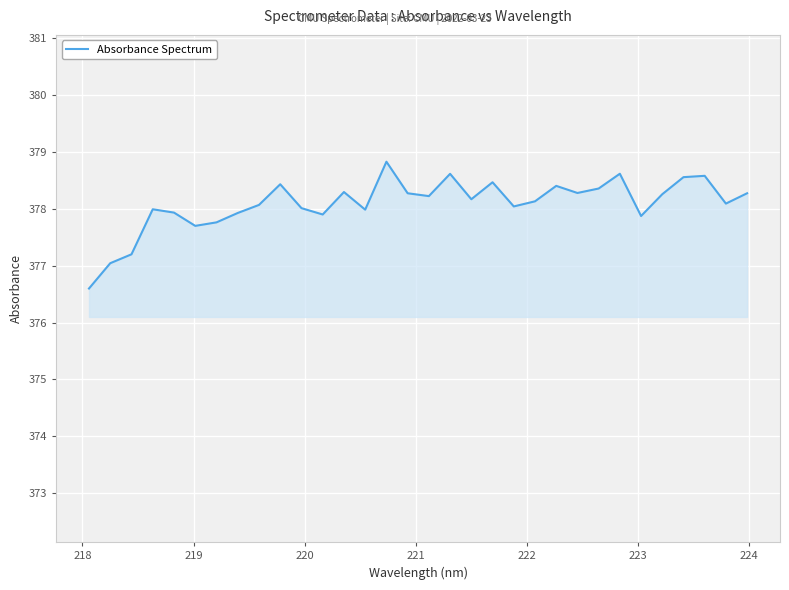

What is the maximum value shown in the chart?

378.8